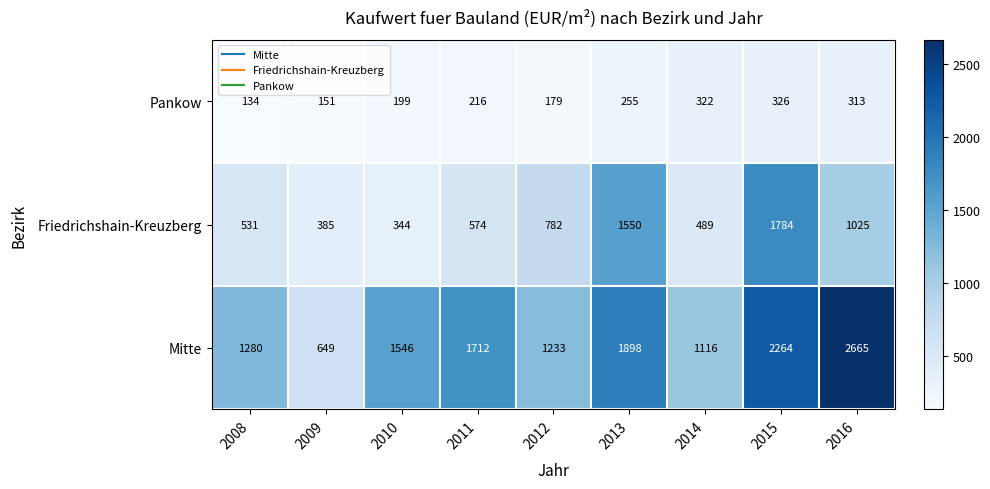

At which label does Pankow reach its minimum?

2008